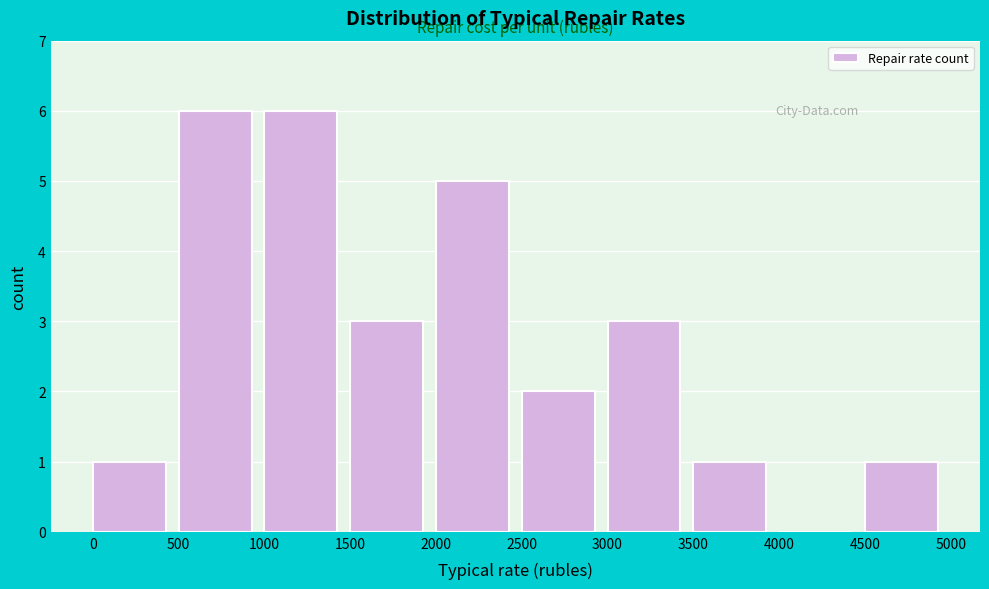

How tall is the bar that spans 4500 to 5000 on the x-axis? The values are not printed on the chart, so give them approximately, as read against the axis.

1